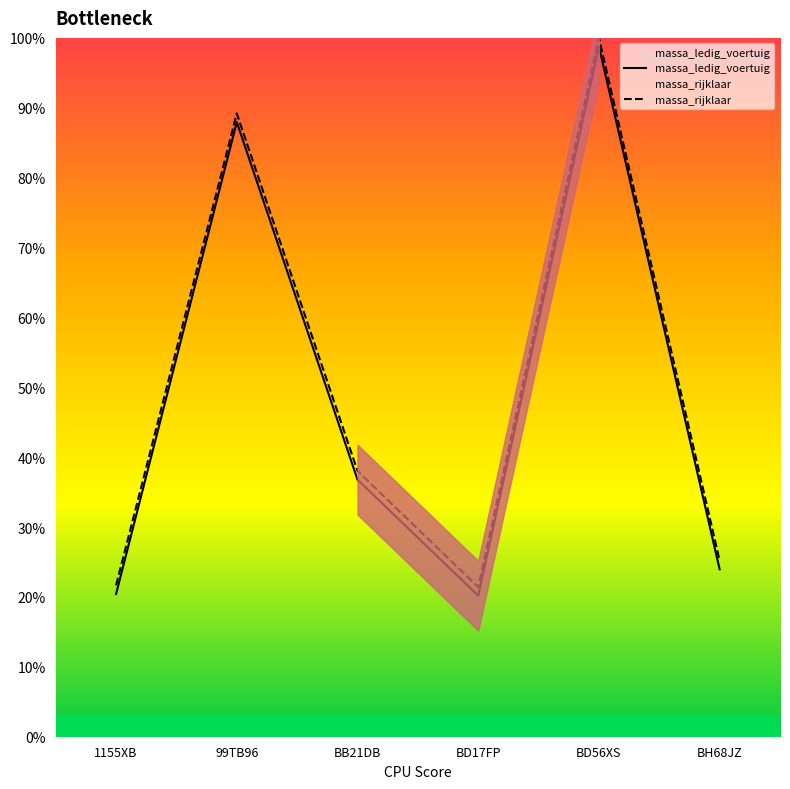

What is the total value across all series at BD56XS?

198.8